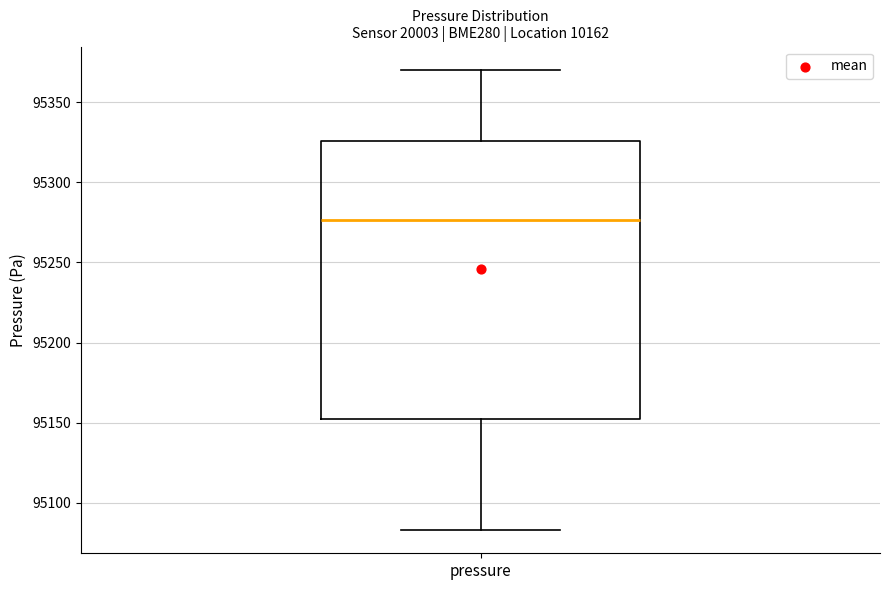

Where is the upper edge of the box for pressure on the y-axis? The values are not printed on the chart, so give them approximately, as read against the axis.

95325